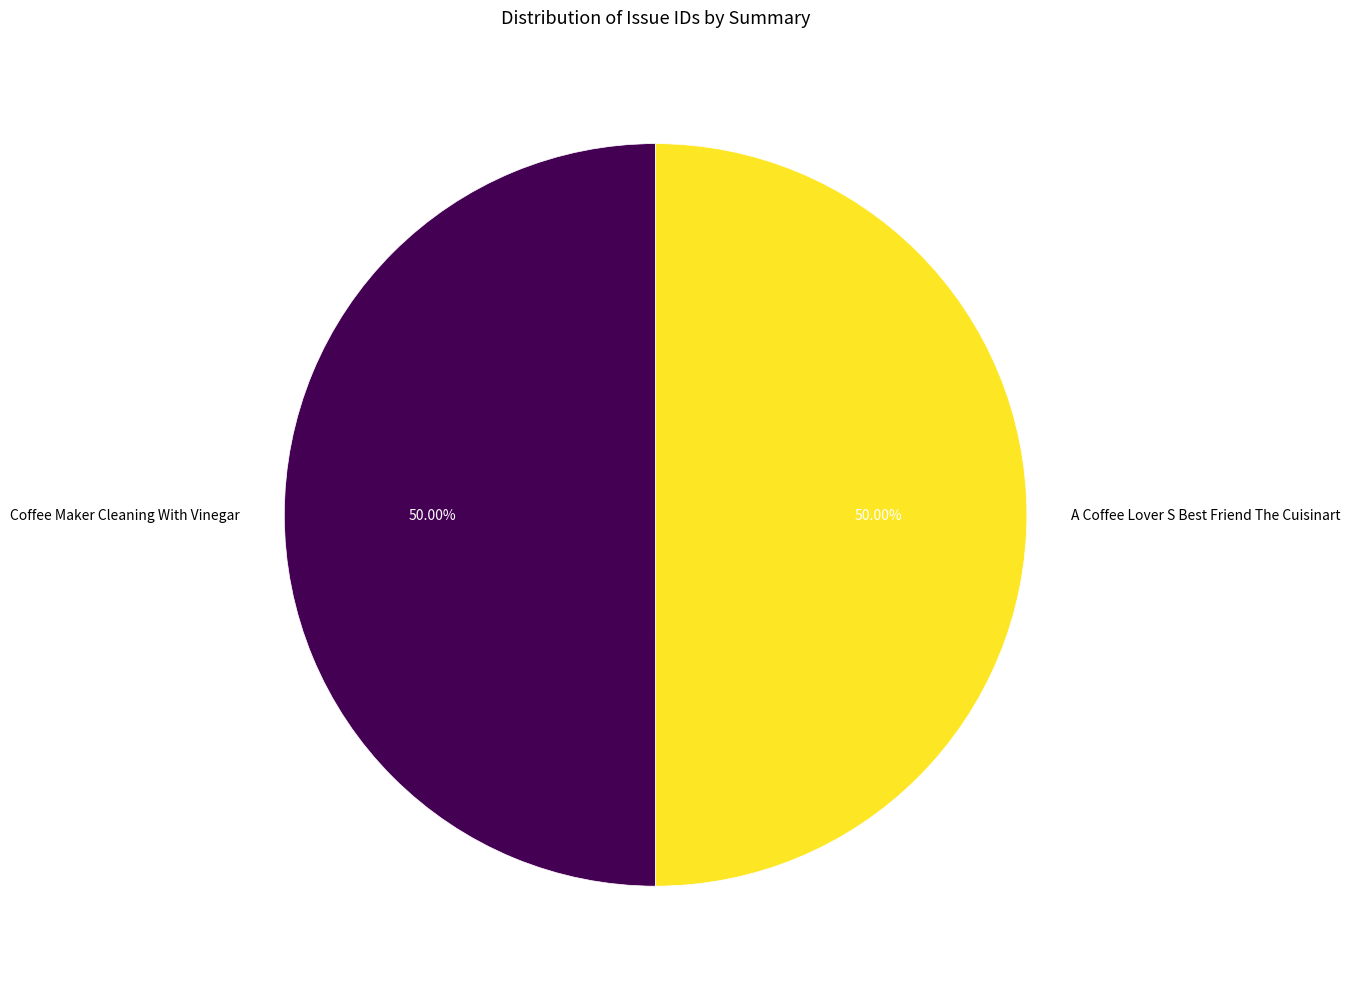

Count the number of slices in the pie.

2